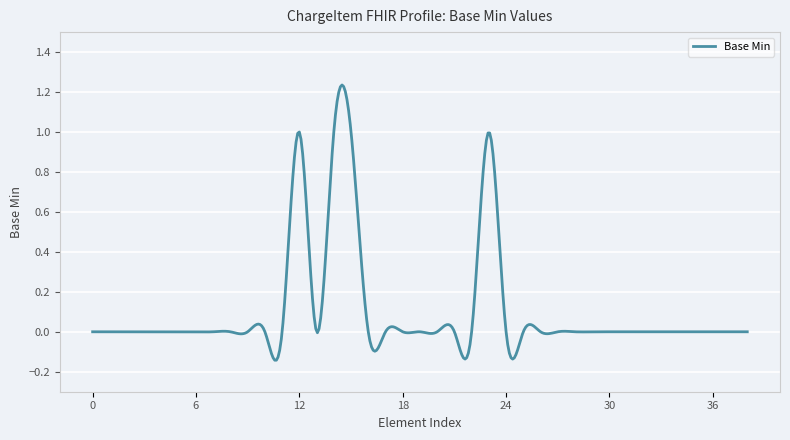

What is the difference between the maximum and minimum values?

1.4